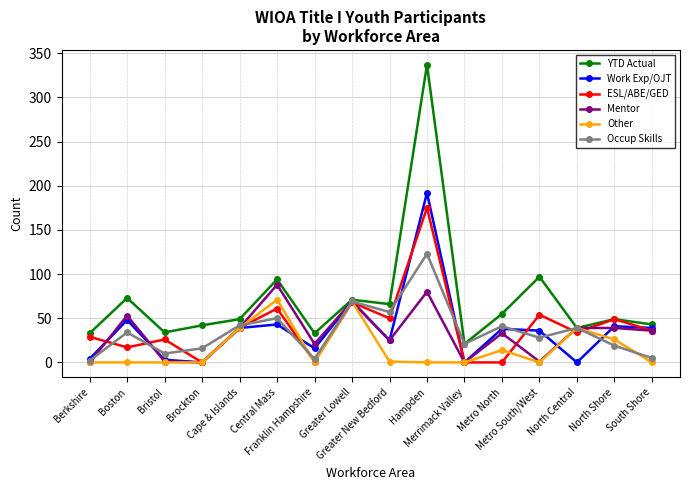

Is the value of Mentor at Central Mass greater than the value of ESL/ABE/GED at North Central?

Yes